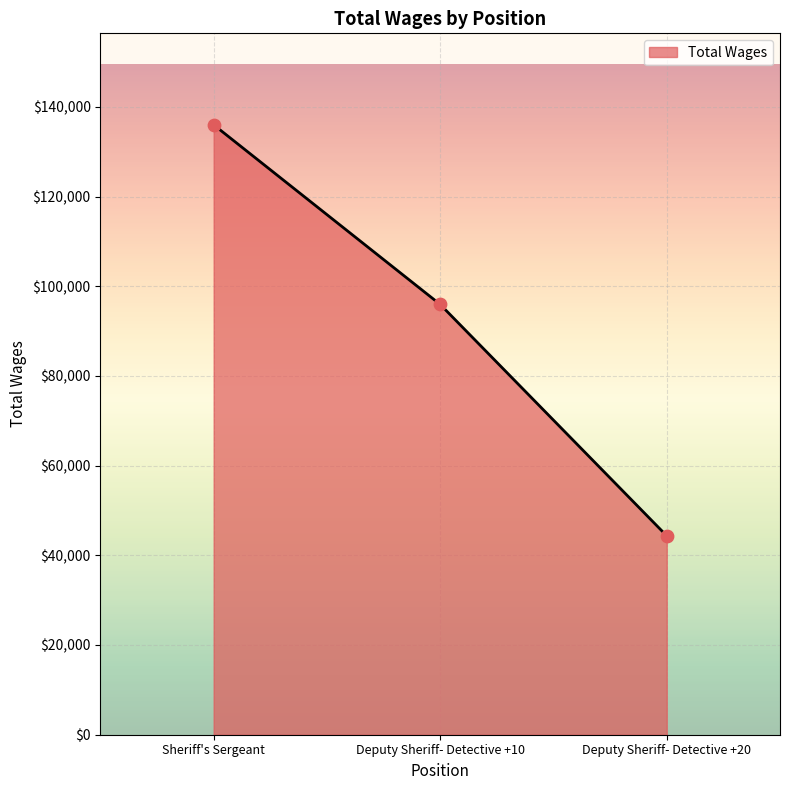

What is the ratio of the value at Deputy Sheriff- Detective +10 to the value at Sheriff's Sergeant?

0.7